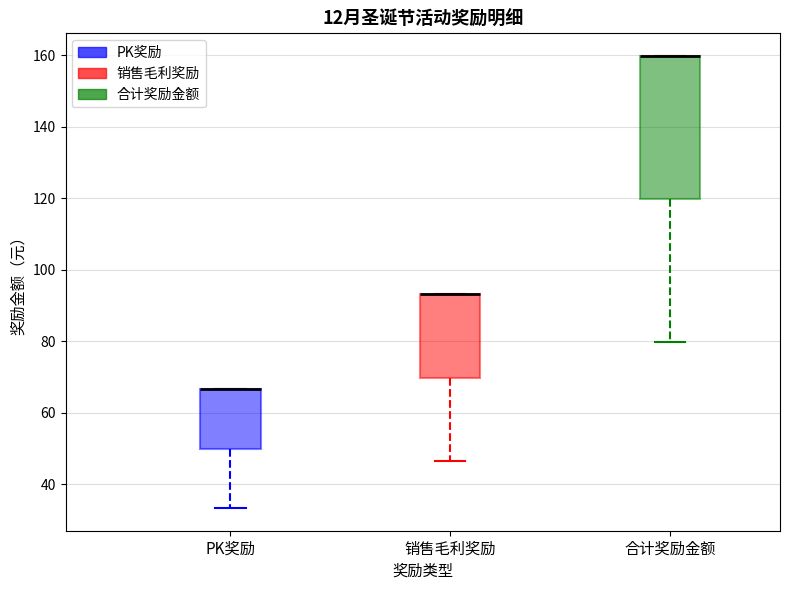

Reading left to right, transcribe this box plot: for each box, give where its median line is, the range the box spans, and where its two whiskers end, as read against the y-axis. The values are not printed on the chart, so give them approximately, as read against the axis.

PK奖励: median 66 (drawn on the box's upper edge), box 50 to 66, whiskers 34 to 66
销售毛利奖励: median 94 (drawn on the box's upper edge), box 70 to 94, whiskers 46 to 94
合计奖励金额: median 160 (drawn on the box's upper edge), box 120 to 160, whiskers 80 to 160